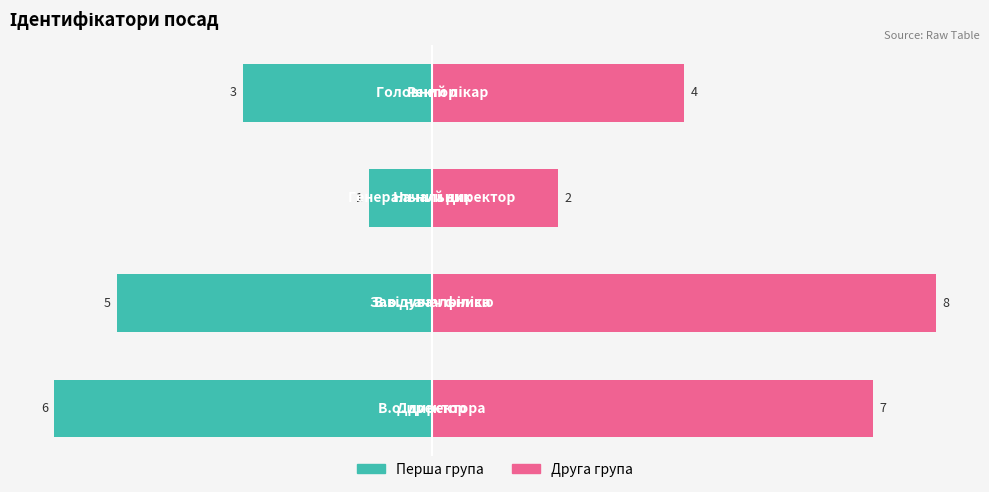

Which series has the widest spread of values?

Ідентифікатор (друга група)